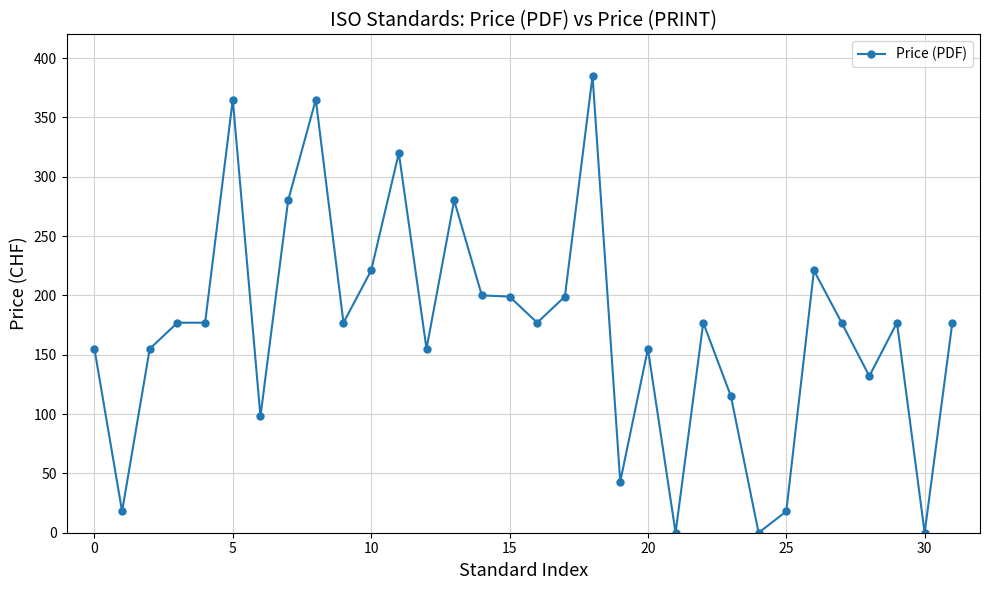

True or false: the data has more than 0 interior local peaks.

True